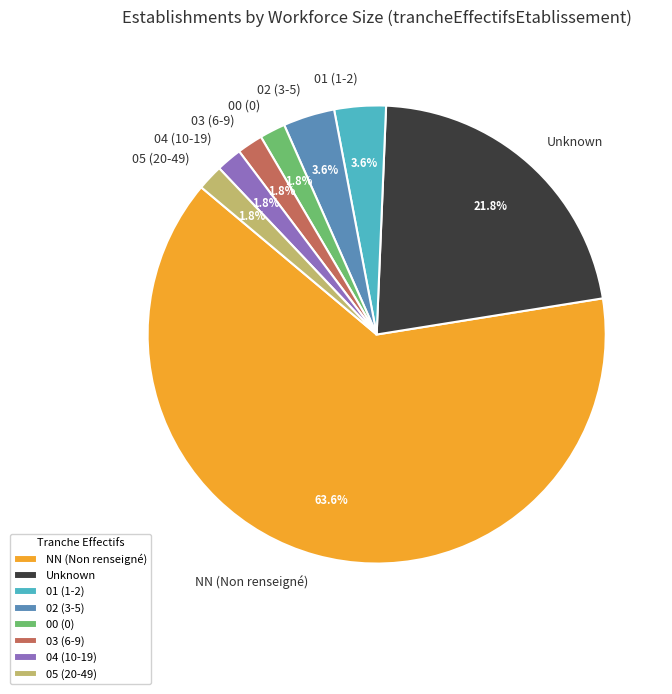

What is the ratio of the value at 05 (20-49) to the value at 03 (6-9)?

1.0